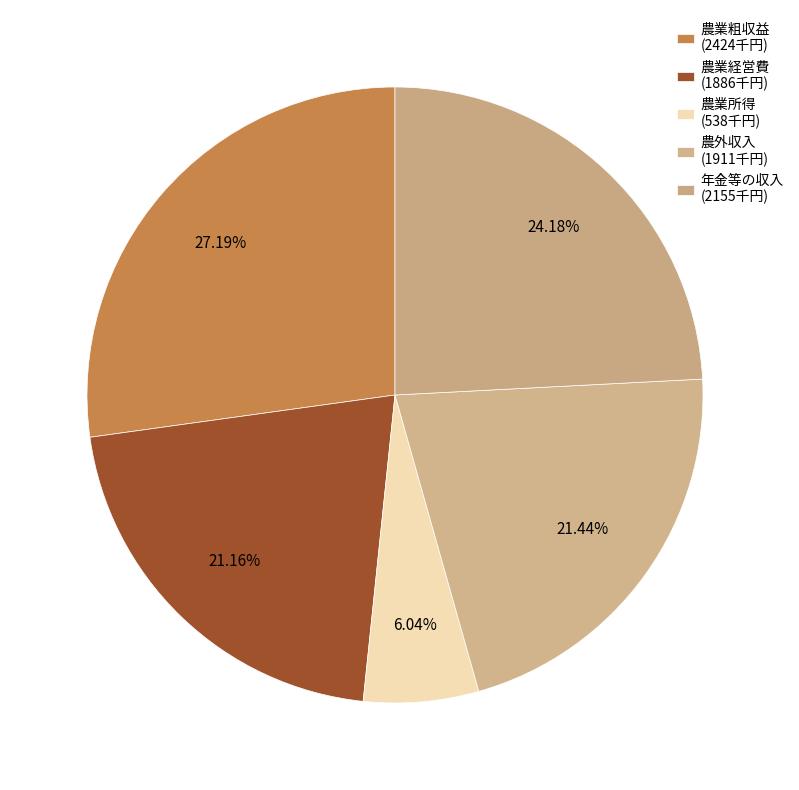

What is the ratio of the value at 農業経営費 to the value at 農業所得?

3.5